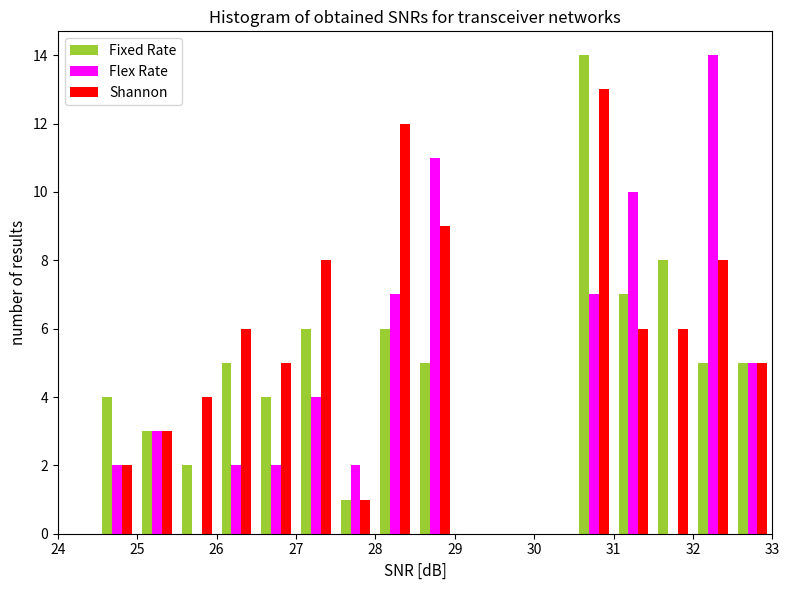

Reading left to right, list every range on the x-axis with the height of the bar of each series over it. The values are not printed on the chart, so give them approximately, as read against the axis.

24.0 to 24.5: Fixed Rate=0	Flex Rate=0	Shannon=0
24.5 to 25.0: Fixed Rate=4	Flex Rate=2	Shannon=2
25.0 to 25.5: Fixed Rate=3	Flex Rate=3	Shannon=3
25.5 to 26.0: Fixed Rate=2	Flex Rate=0	Shannon=4
26.0 to 26.5: Fixed Rate=5	Flex Rate=2	Shannon=6
26.5 to 27.0: Fixed Rate=4	Flex Rate=2	Shannon=5
27.0 to 27.5: Fixed Rate=6	Flex Rate=4	Shannon=8
27.5 to 28.0: Fixed Rate=1	Flex Rate=2	Shannon=1
28.0 to 28.5: Fixed Rate=6	Flex Rate=7	Shannon=12
28.5 to 29.0: Fixed Rate=5	Flex Rate=11	Shannon=9
29.0 to 29.5: Fixed Rate=0	Flex Rate=0	Shannon=0
29.5 to 30.0: Fixed Rate=0	Flex Rate=0	Shannon=0
30.0 to 30.5: Fixed Rate=0	Flex Rate=0	Shannon=0
30.5 to 31.0: Fixed Rate=14	Flex Rate=7	Shannon=13
31.0 to 31.5: Fixed Rate=7	Flex Rate=10	Shannon=6
31.5 to 32.0: Fixed Rate=8	Flex Rate=0	Shannon=6
32.0 to 32.5: Fixed Rate=5	Flex Rate=14	Shannon=8
32.5 to 33.0: Fixed Rate=5	Flex Rate=5	Shannon=5